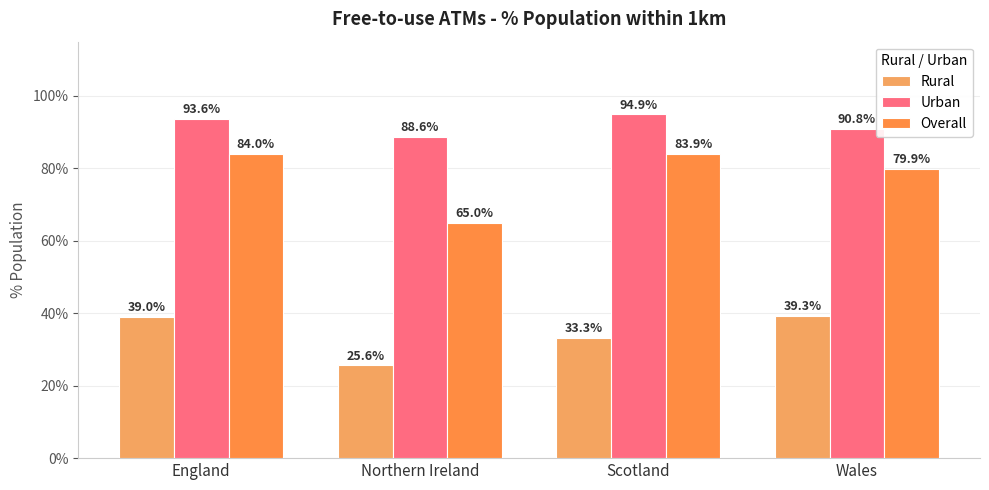

Which series has the widest spread of values?

Overall